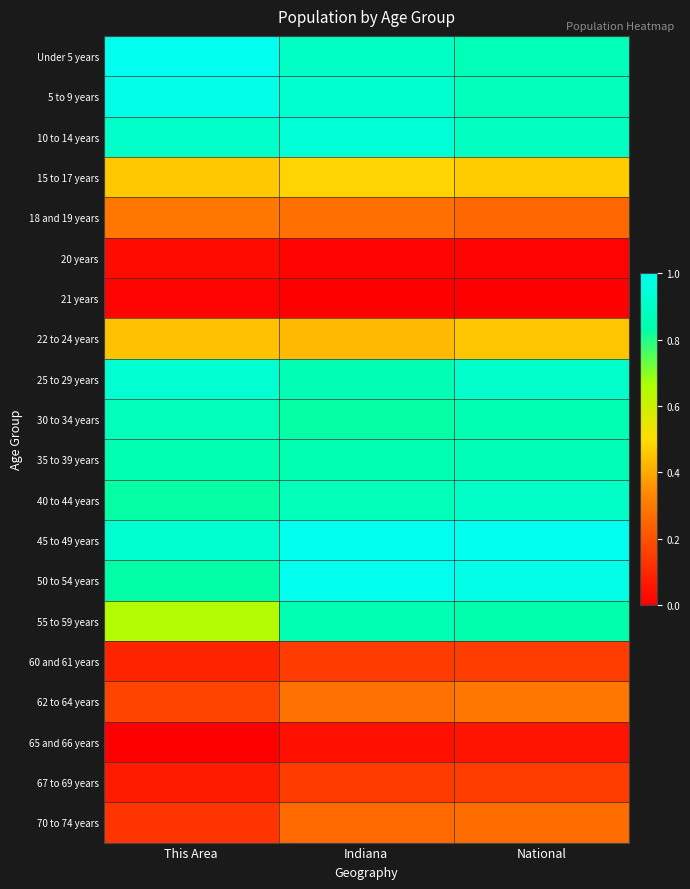

At which category is the sum across all series the highest?

Indiana